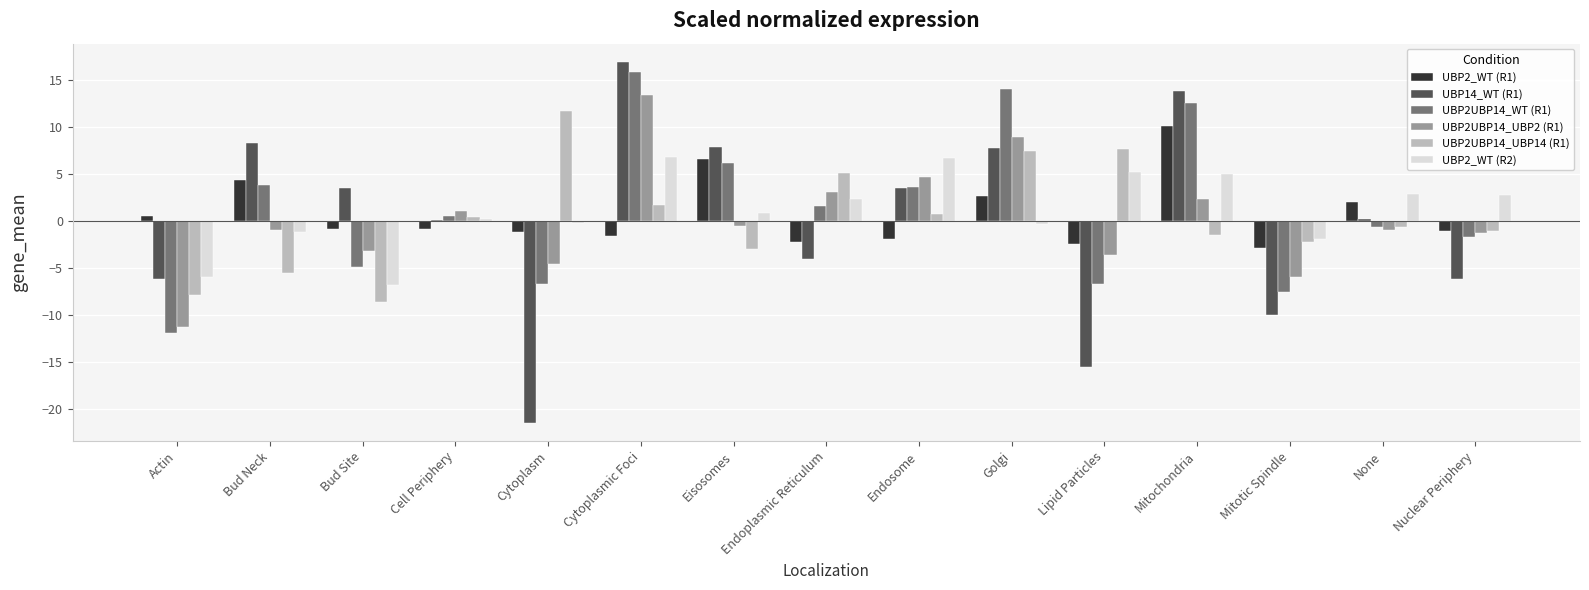

What is the maximum value shown in the chart?

16.9